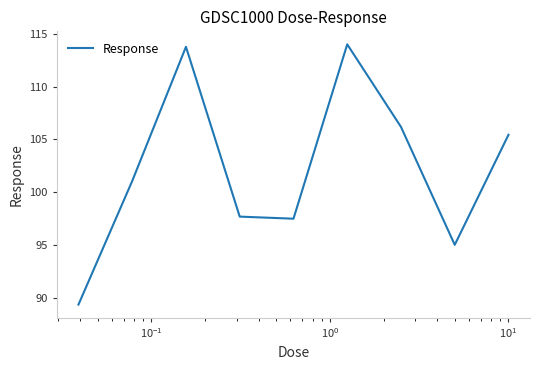

Reading left to right, list all the values displayed in this chart.

89.4	101.1	113.8	97.7	97.5	114.0	106.2	95.0	105.4